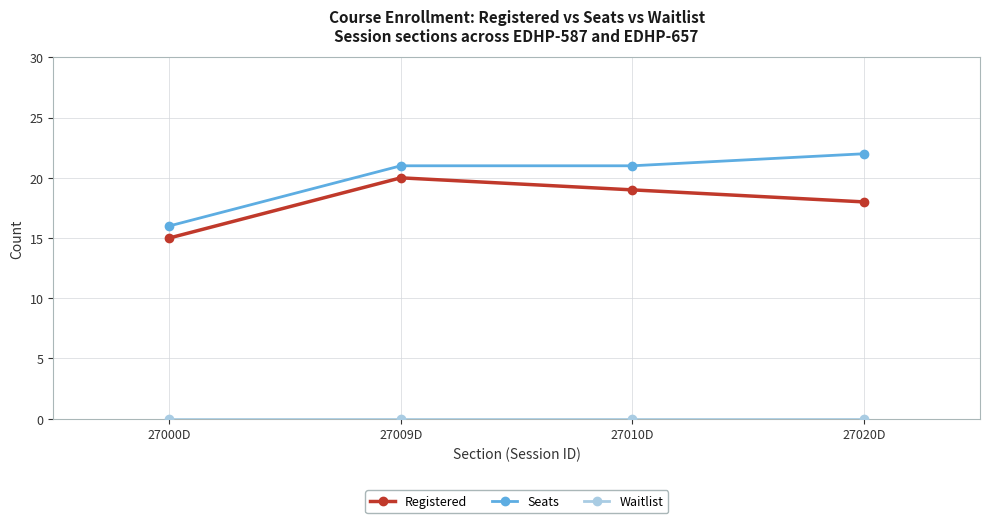

What is the spread (max minus min) of values at 27009D?

21